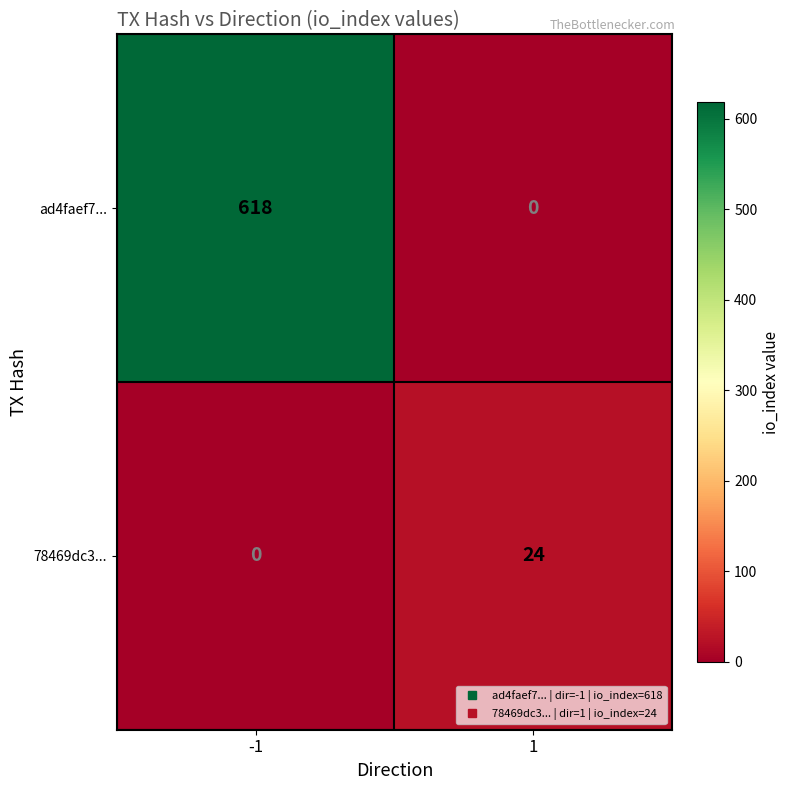

Rank the series by their maximum value, from highest to lowest.

ad4faef7..., 78469dc3...